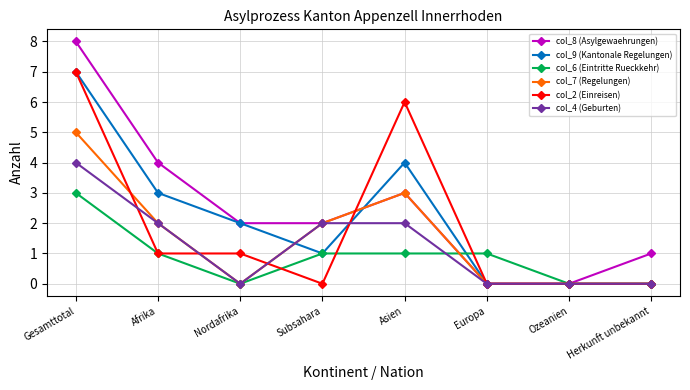

Count the col_6 (Eintritte Rueckkehr) values in the range 0 to 1.

7